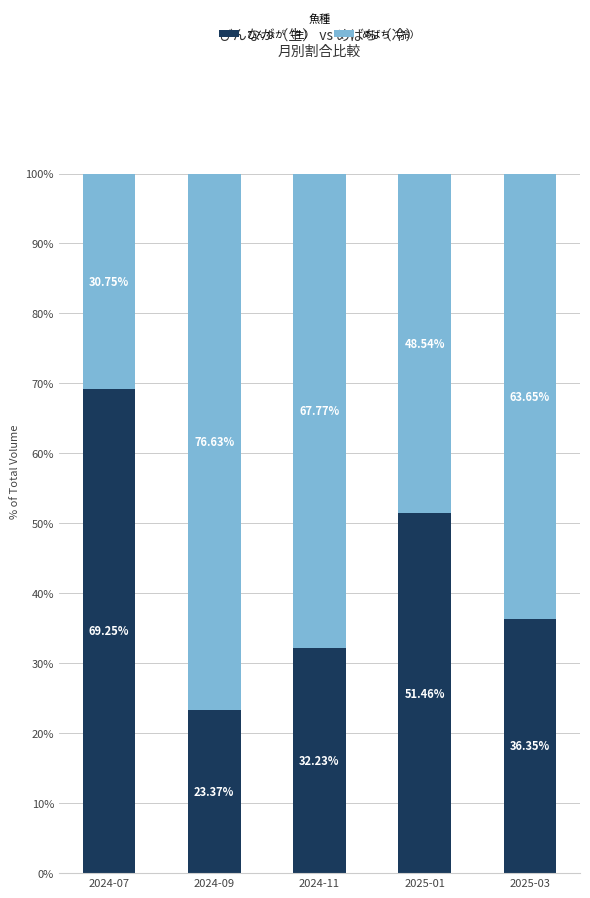

What is the difference between the maximum and second lowest values in the びんなが（生） series?

37.0